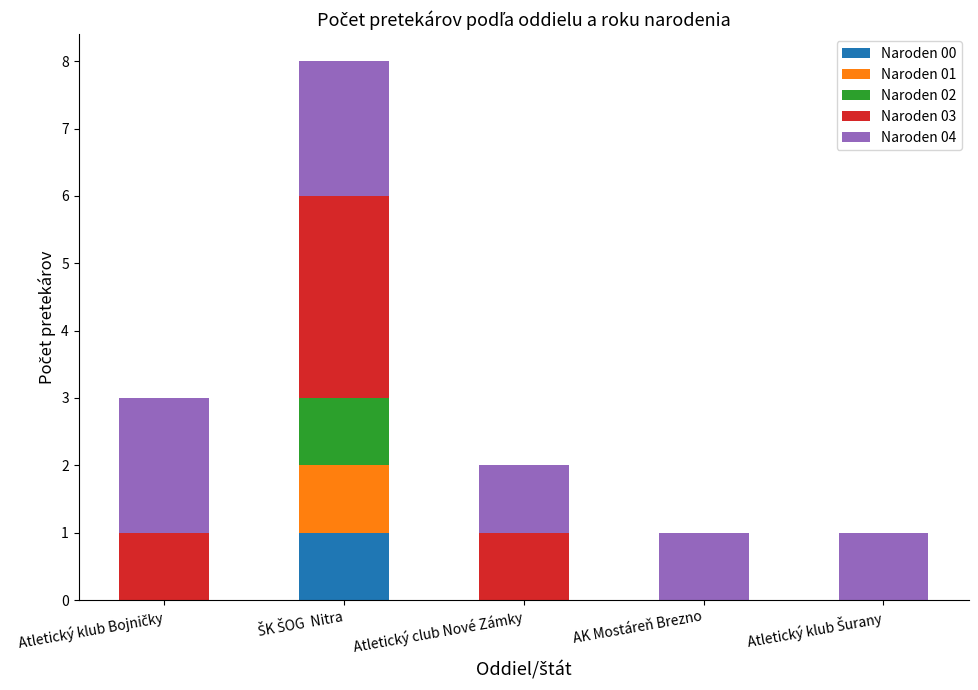

Are the bars grouped side by side (vs. stacked)?

No